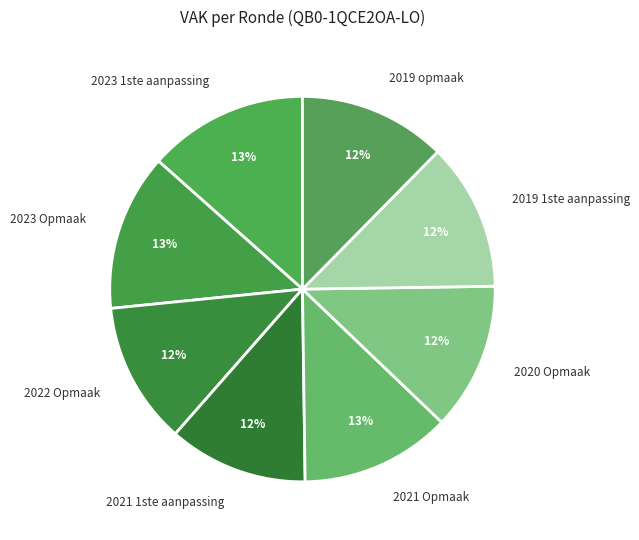

Approximately how many times larger is the value at 2023 1ste aanpassing compared to 2020 Opmaak?

1.1